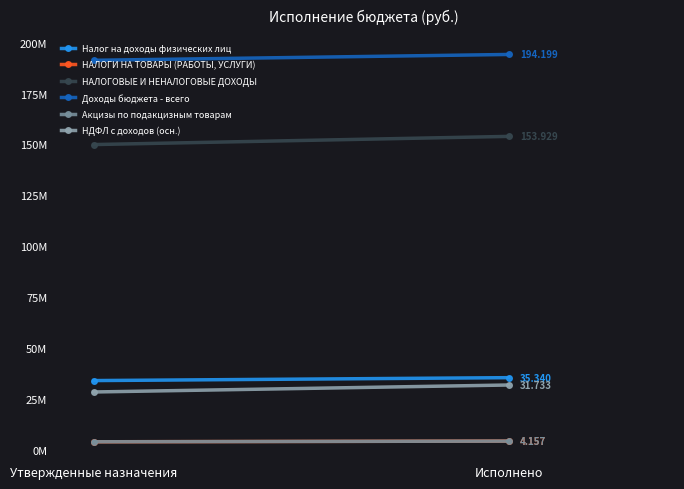

At which category is the sum across all series the highest?

Исполнено